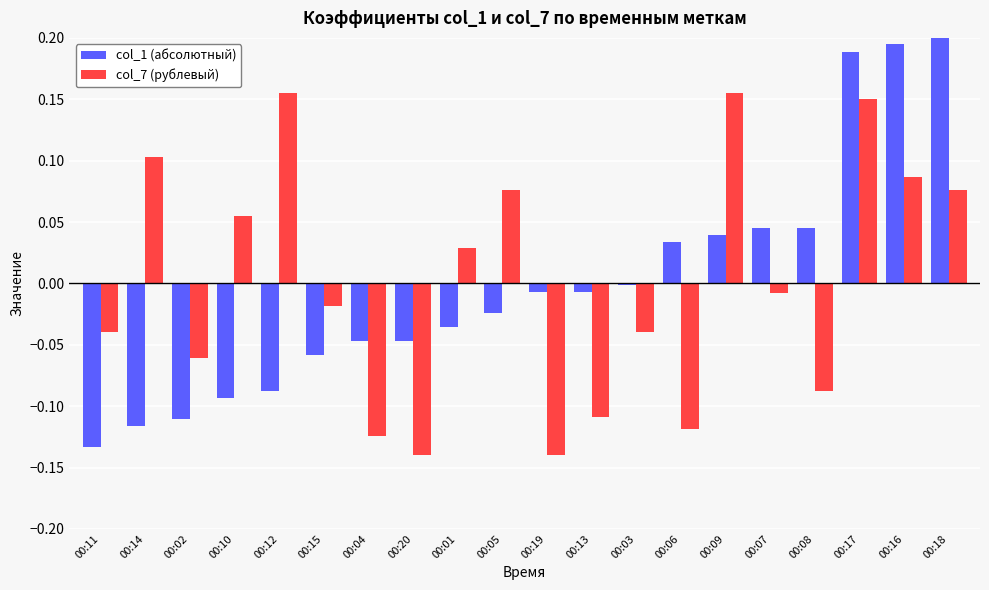

Is it true that col_1 (абсолютный) equals -0.1 at 00:10?

True